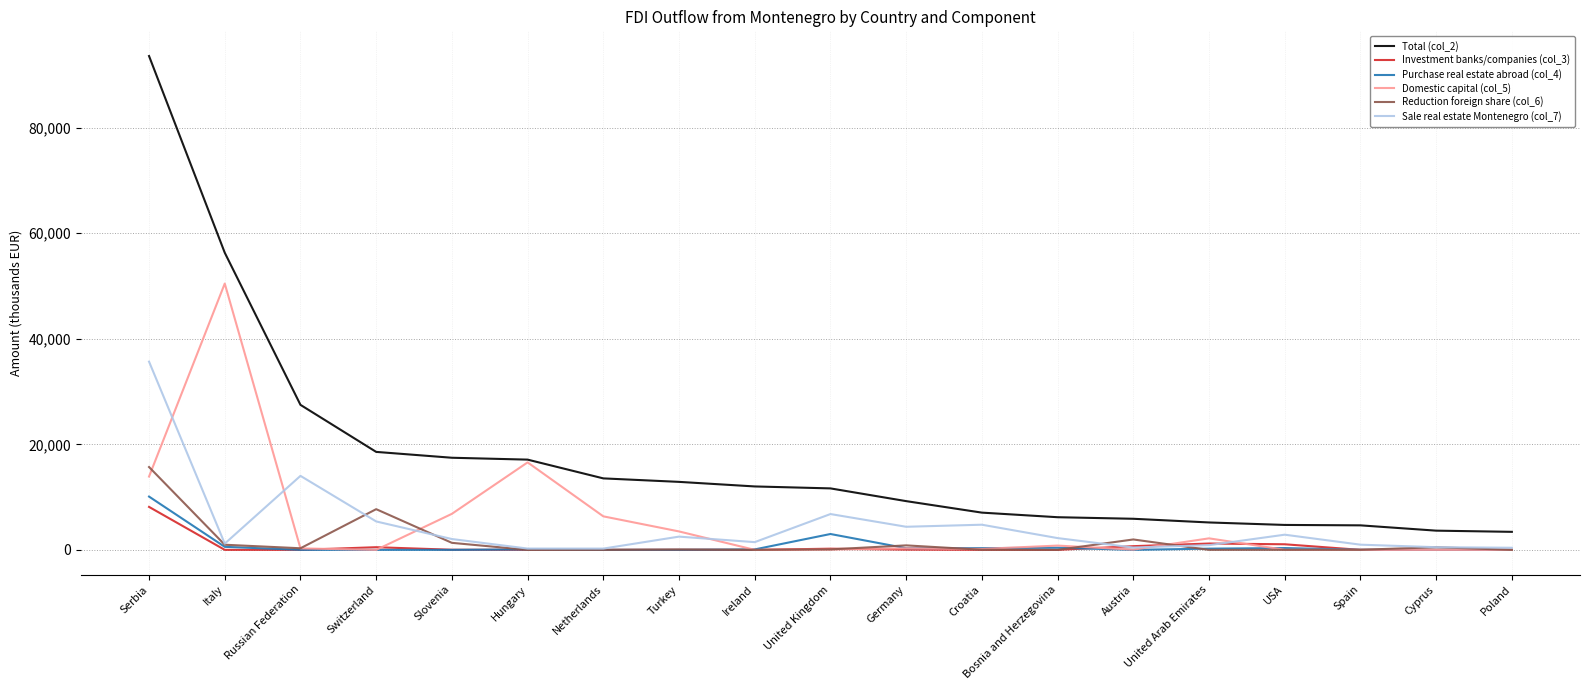

Which series has the widest spread of values?

Total (col_2)